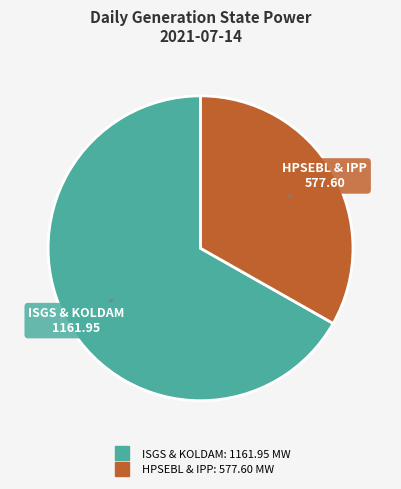

Is there any slice that represents more than half of the pie?

Yes